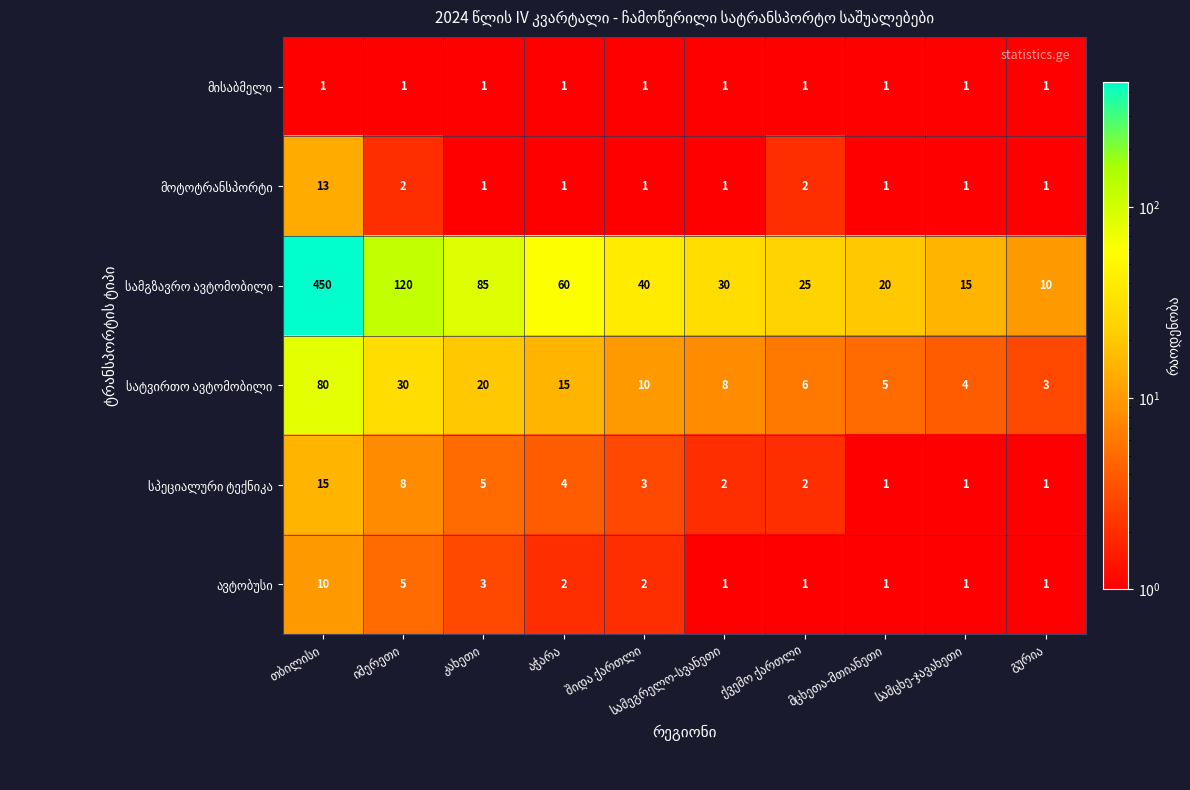

What is the maximum value shown in the chart?

450